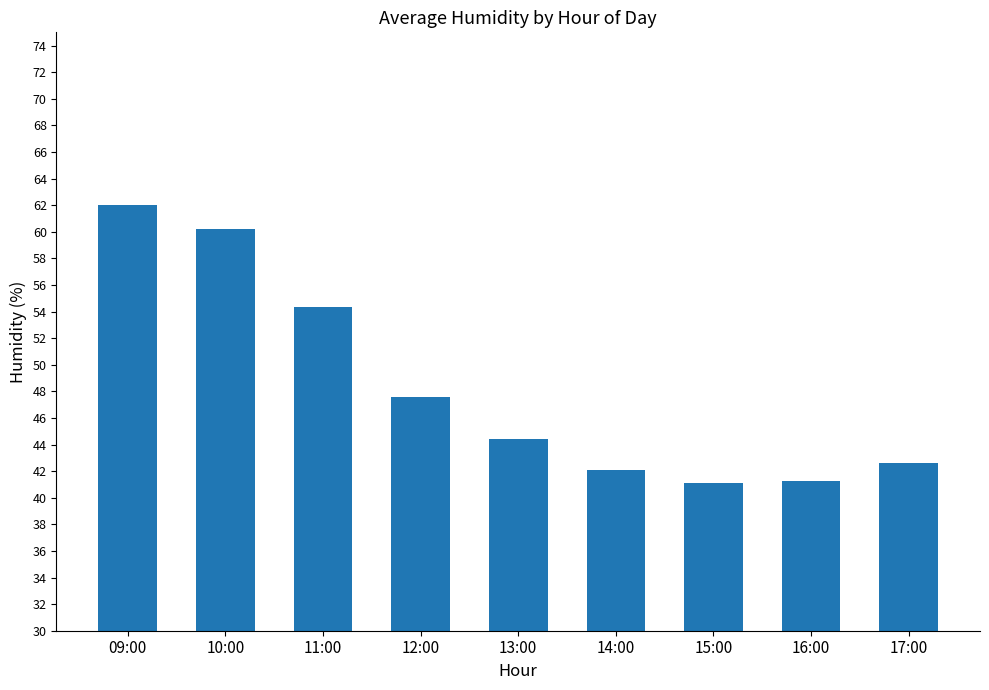

How many values are below 44?

4